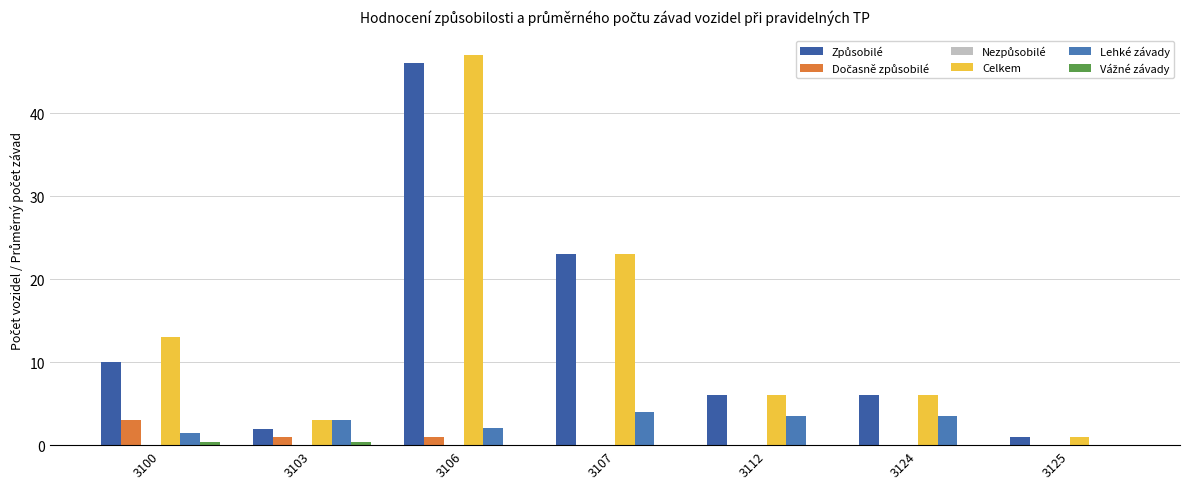

What is the difference between the maximum and second lowest values in the Celkem series?

44.0